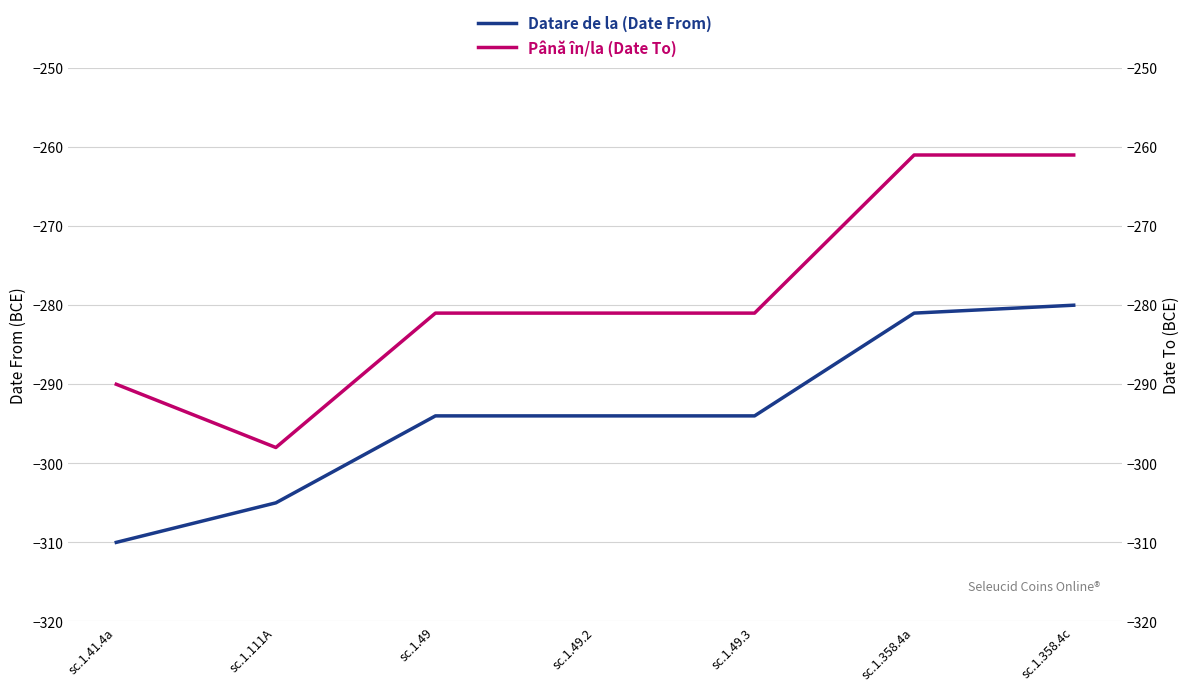

Which series has the largest range (max minus min)?

Până în/la (Date To)